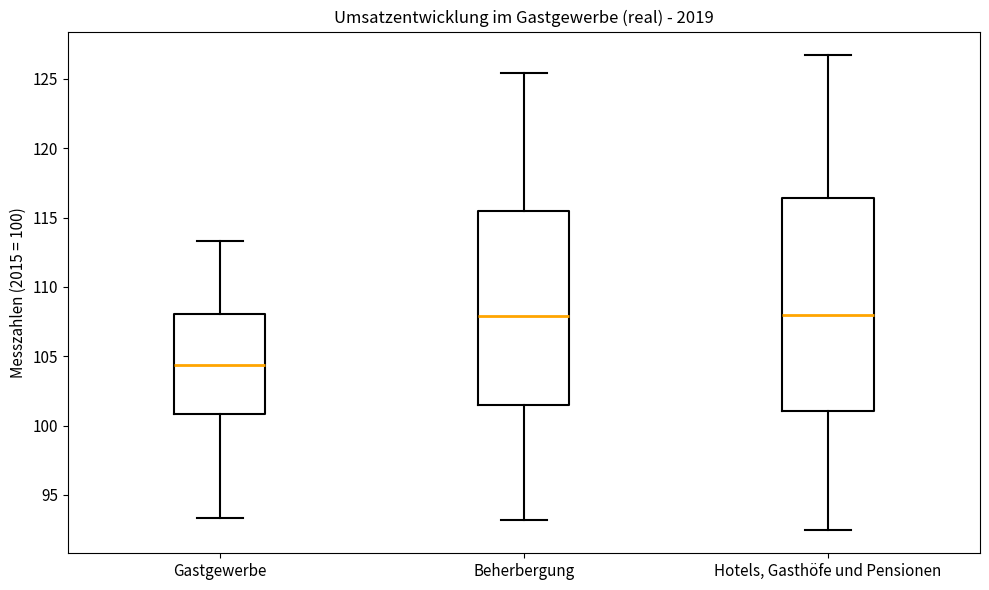

Reading left to right, transcribe this box plot: for each box, give where its median line is, the range the box spans, and where its two whiskers end, as read against the y-axis. The values are not printed on the chart, so give them approximately, as read against the axis.

Gastgewerbe: median 104.5, box 101.0 to 108.0, whiskers 93.5 to 113.5
Beherbergung: median 108.0, box 101.5 to 115.5, whiskers 93.0 to 125.5
Hotels, Gasthöfe und Pensionen: median 108.0, box 101.0 to 116.5, whiskers 92.5 to 126.5